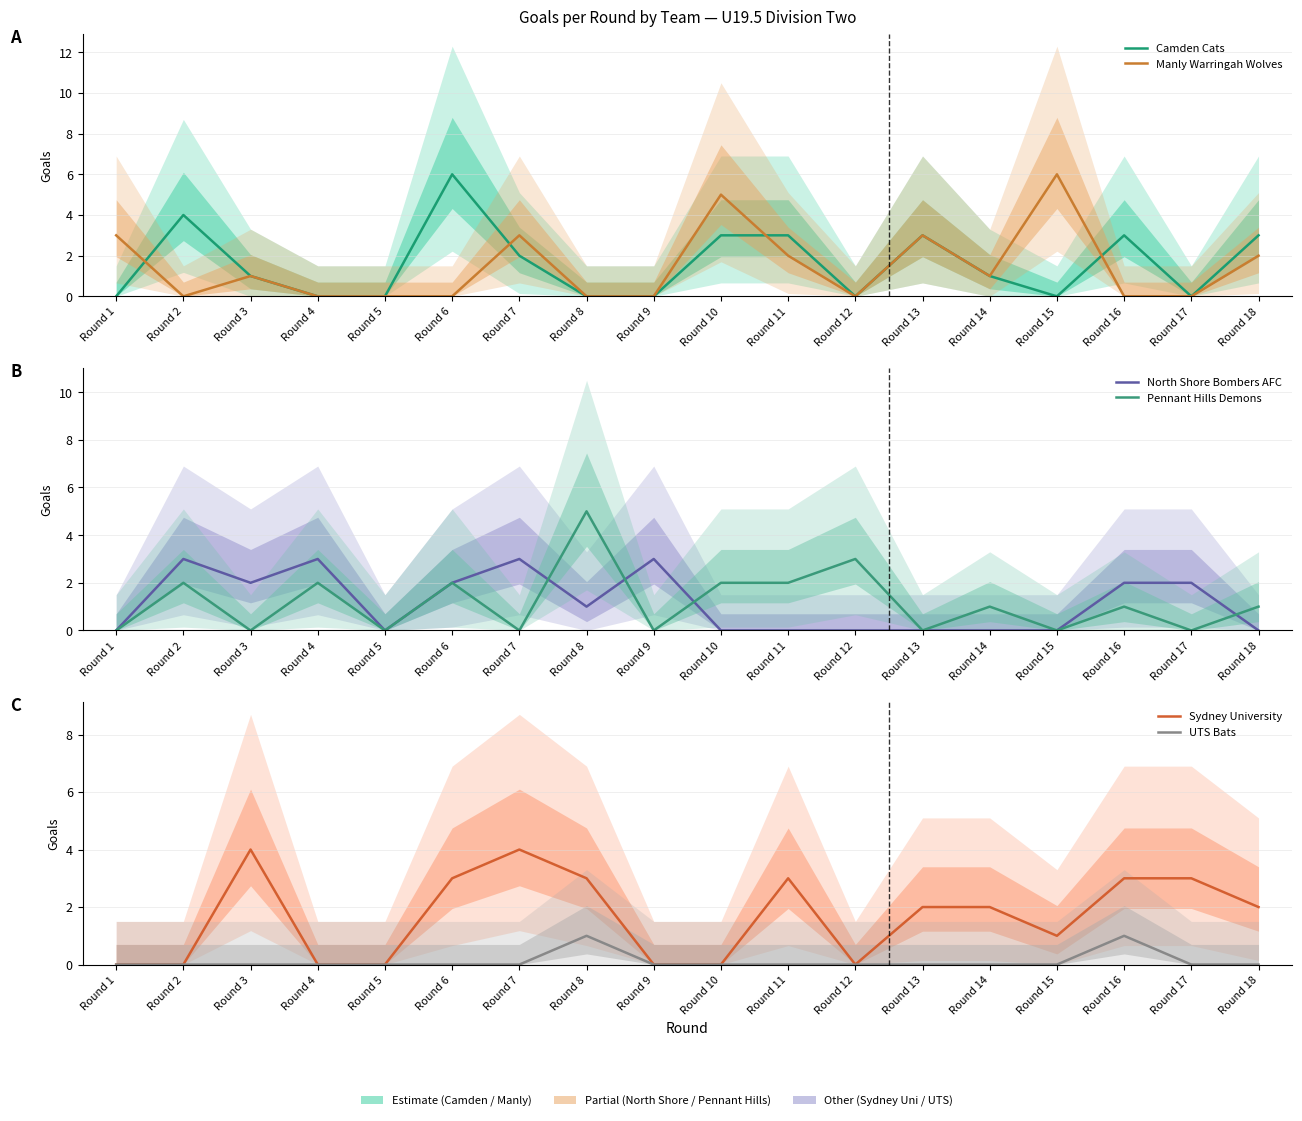

How many lines are shown in the chart?

6